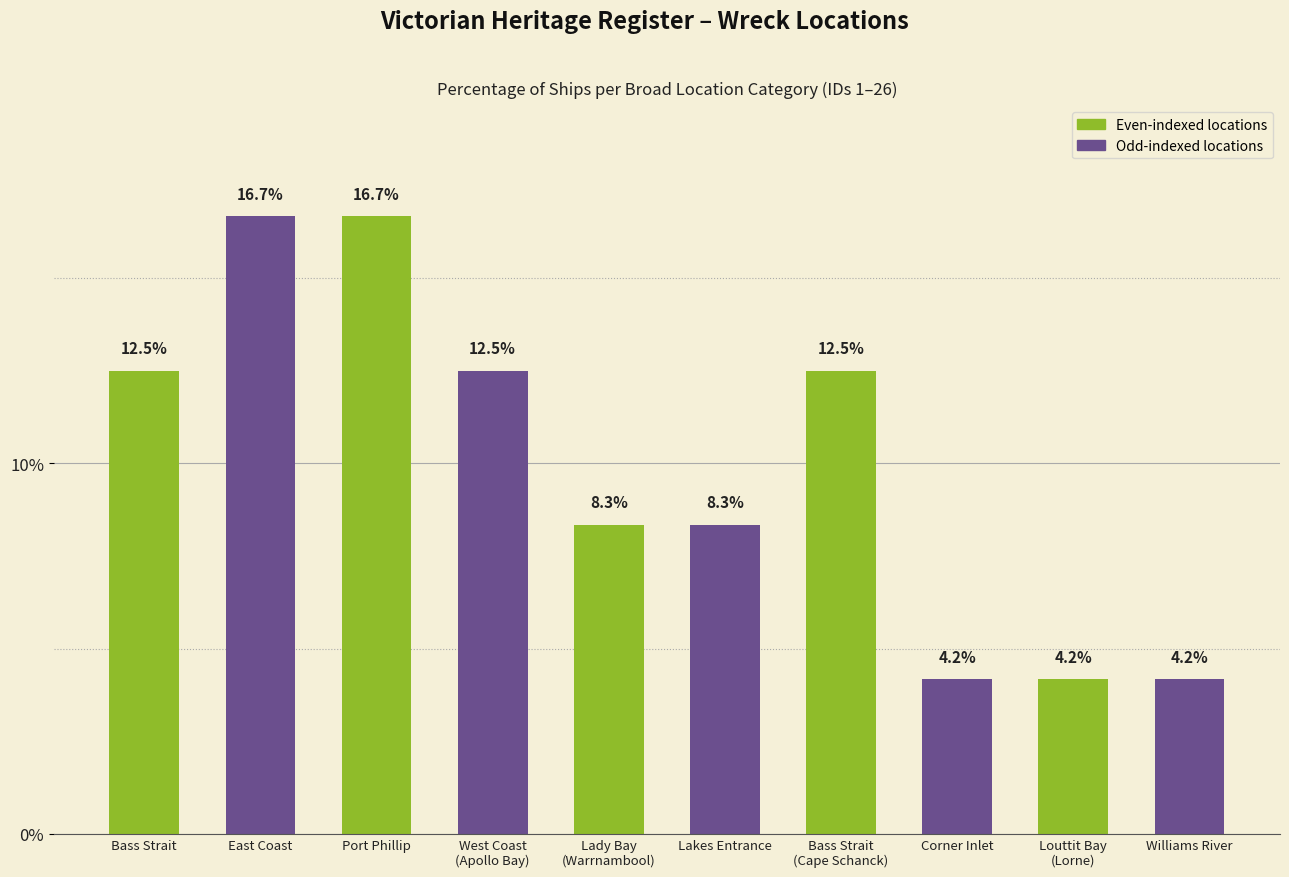

What position from the left is Corner Inlet?

8